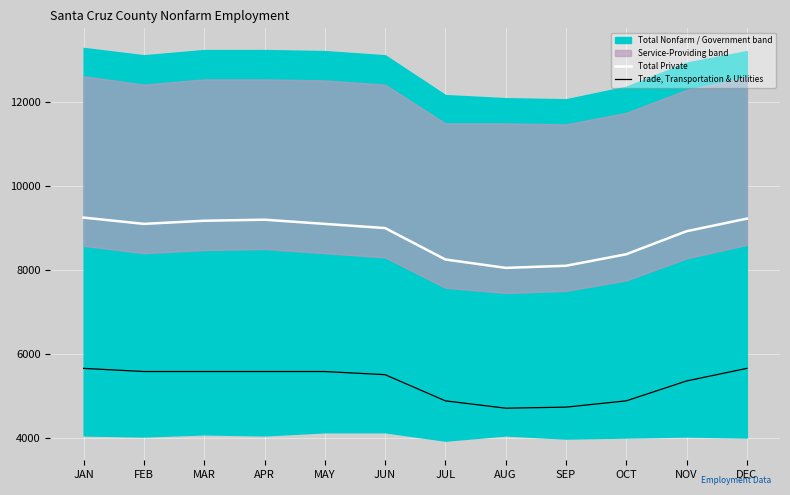

In Trade, Transportation & Utilities, how many points are lower than both neighbors (excluding endpoints)?

1